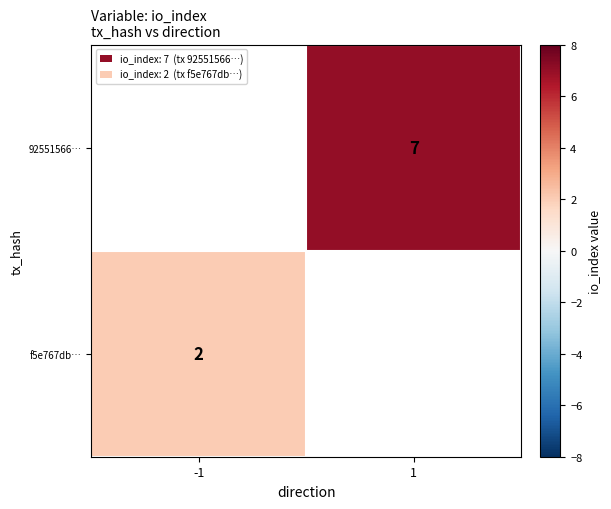

The value of 92551566… at 1 is 7. True or false?

True